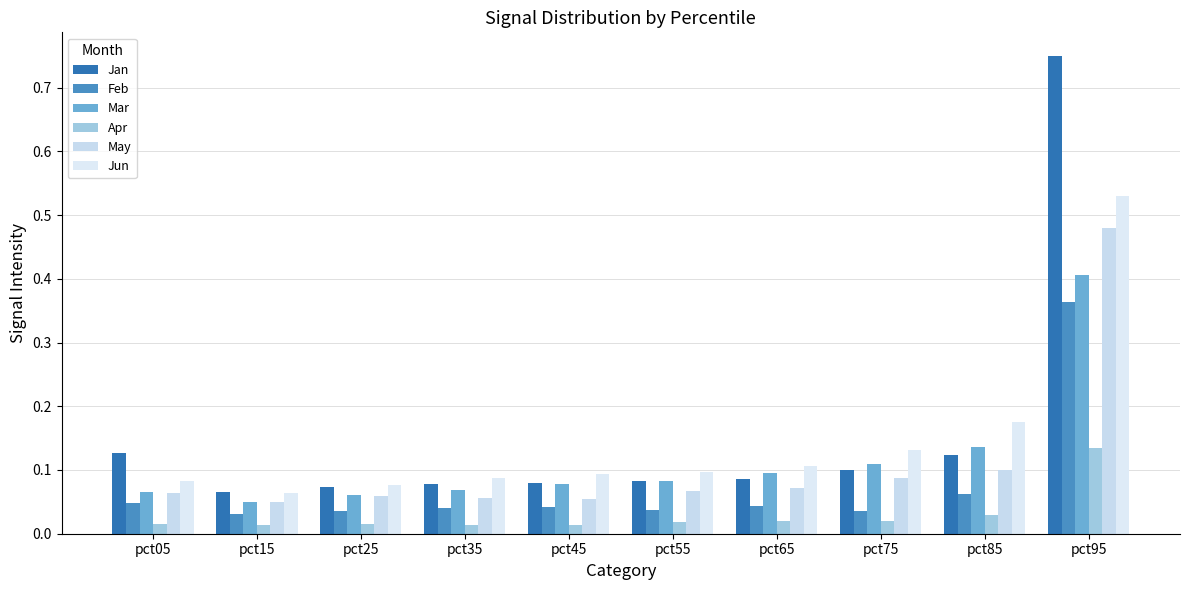

Which series has the largest total across all categories?

Jan